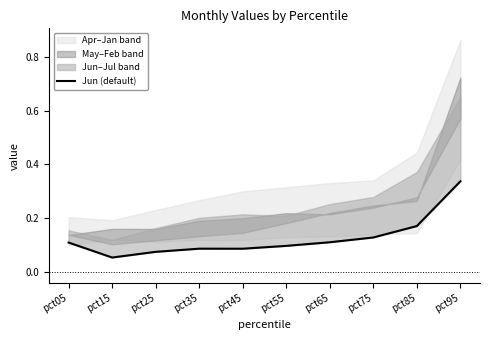

How many points are lower than both their immediate neighbors (excluding endpoints)?

2